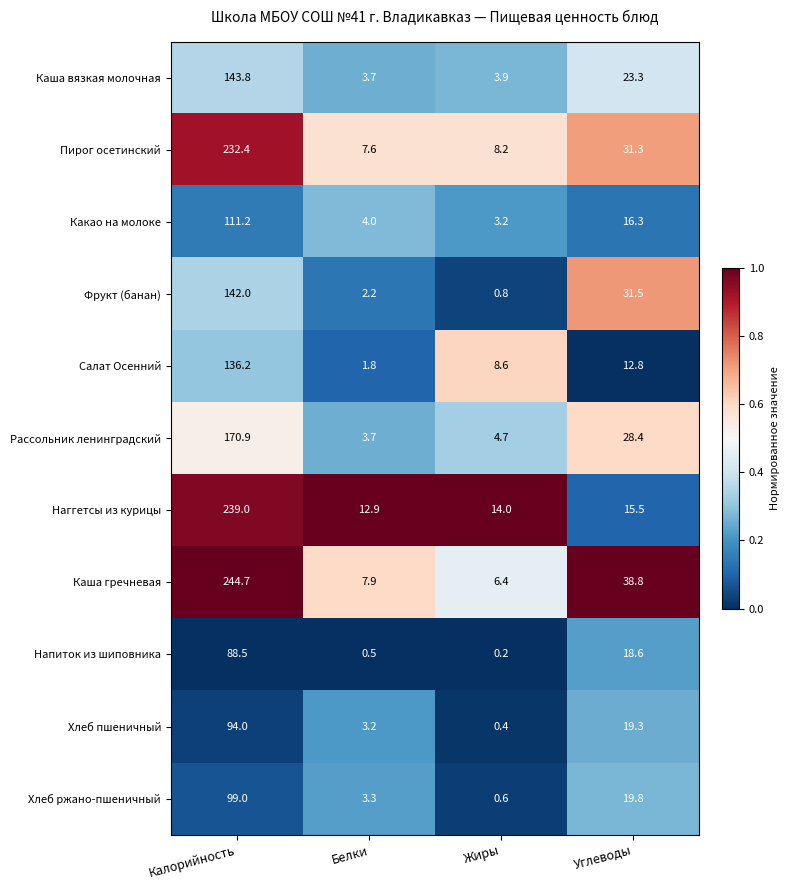

What is the spread (max minus min) of values at Углеводы?

26.0